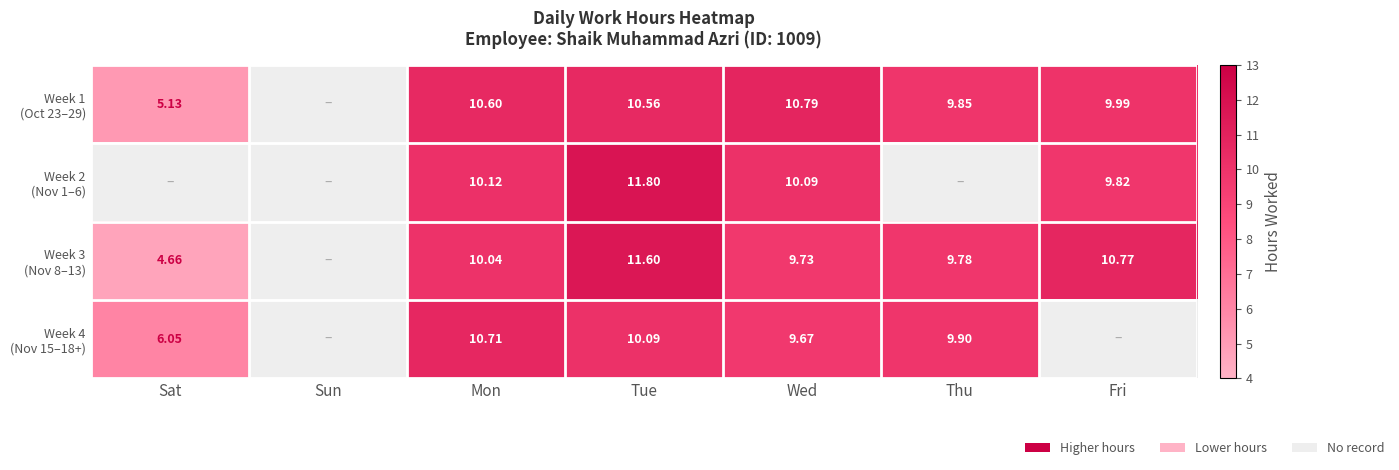

At which category does the chart reach its peak across all series?

Tue